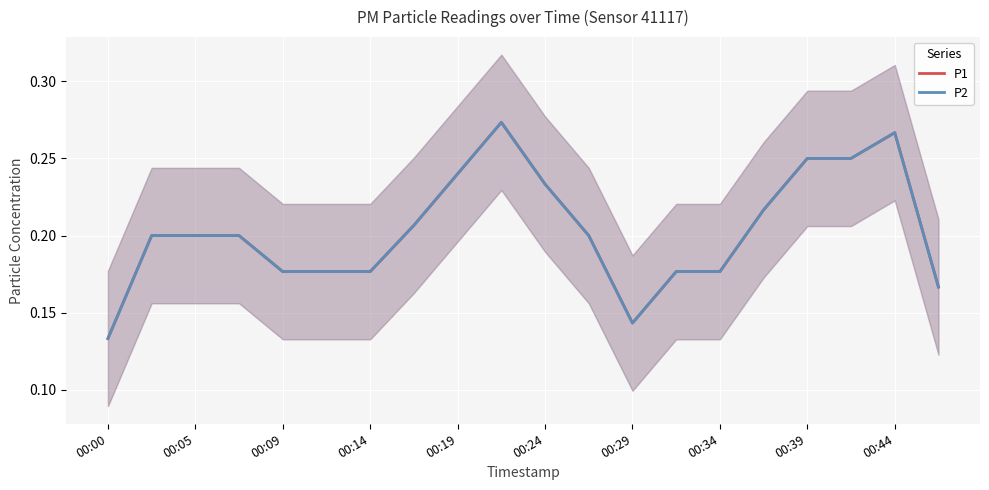

Is the value of P2 at 13 greater than the value of P1 at 00:19?

No